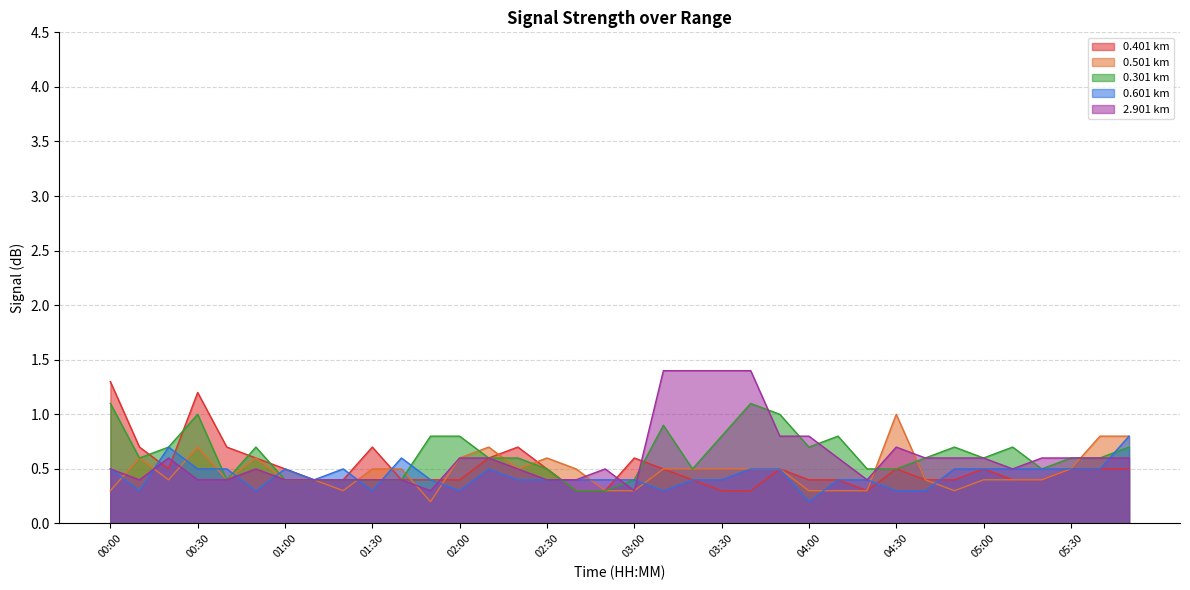

What is the highest value of the 0.601 series?

0.8